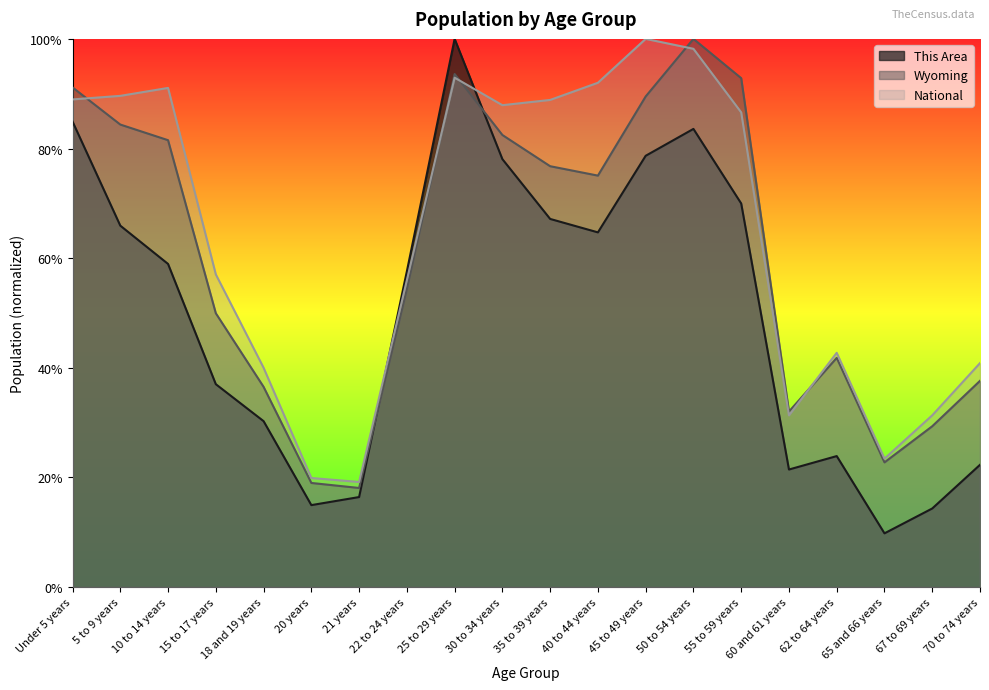

Between which two adjacent categories do Wyoming and This Area first intersect?

21 years and 22 to 24 years